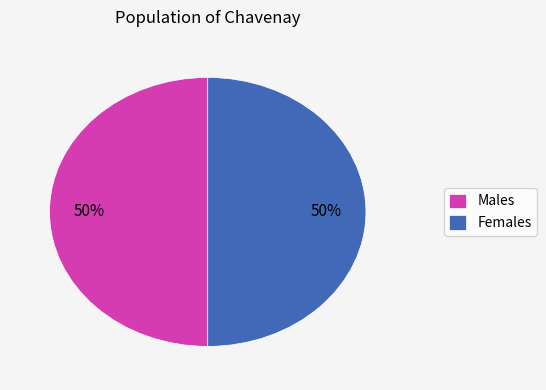

How many slices are in this pie chart?

2